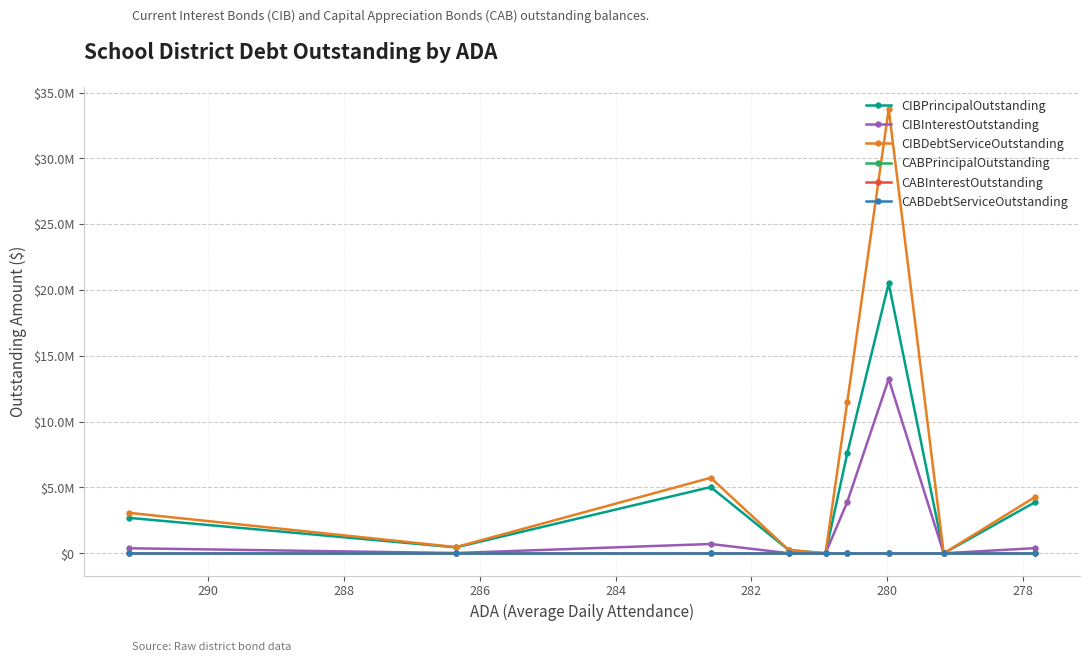

Which has a higher value, 290 or 282?

282